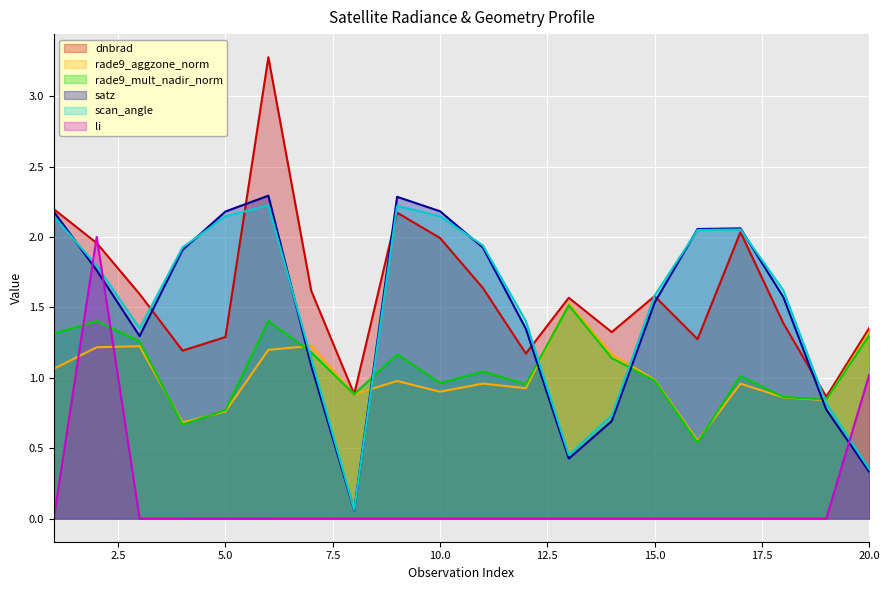

Which series has the largest range (max minus min)?

dnbrad